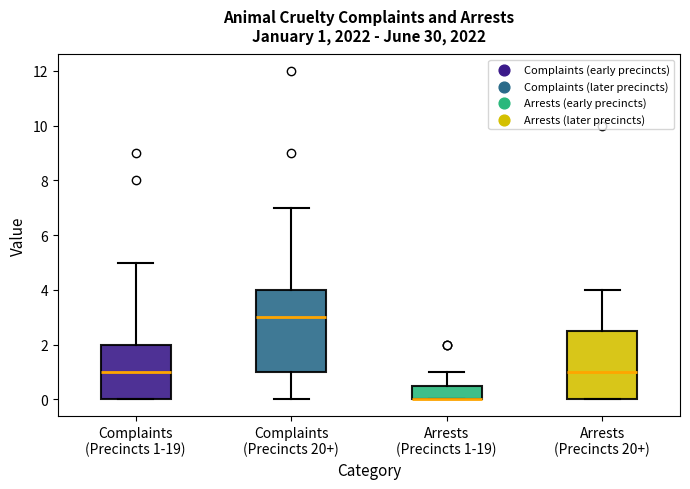

Which box is the tallest, from its lower edge to its upper edge?

Complaints (Precincts 20+)